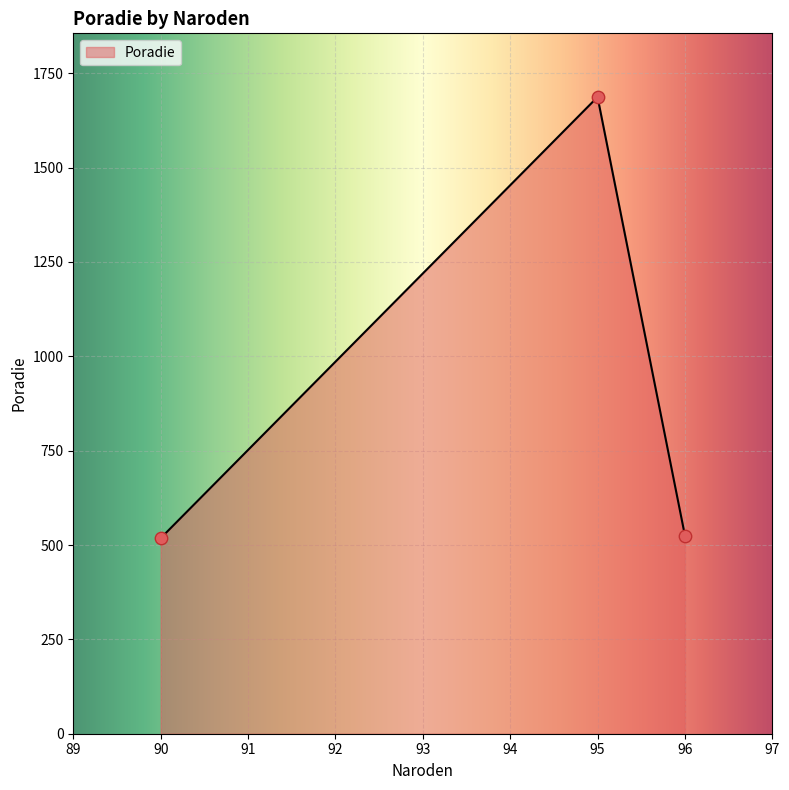

What is the change in value from 90 to 95?

+1169